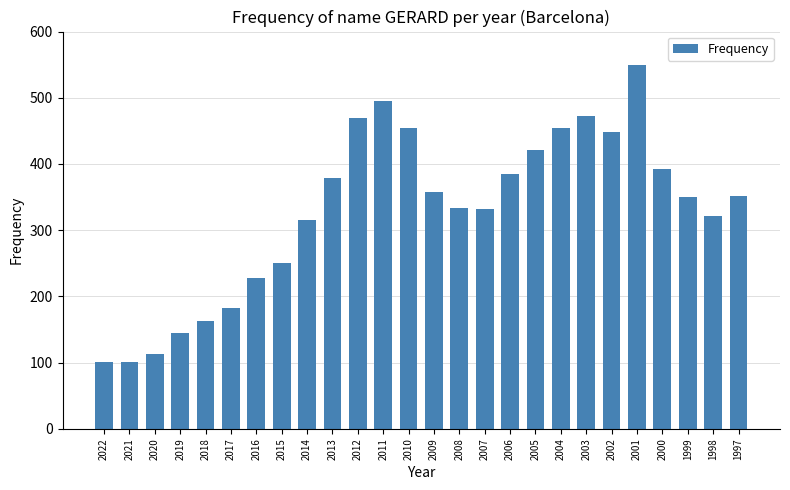

What is the difference between the maximum and second lowest values?

448